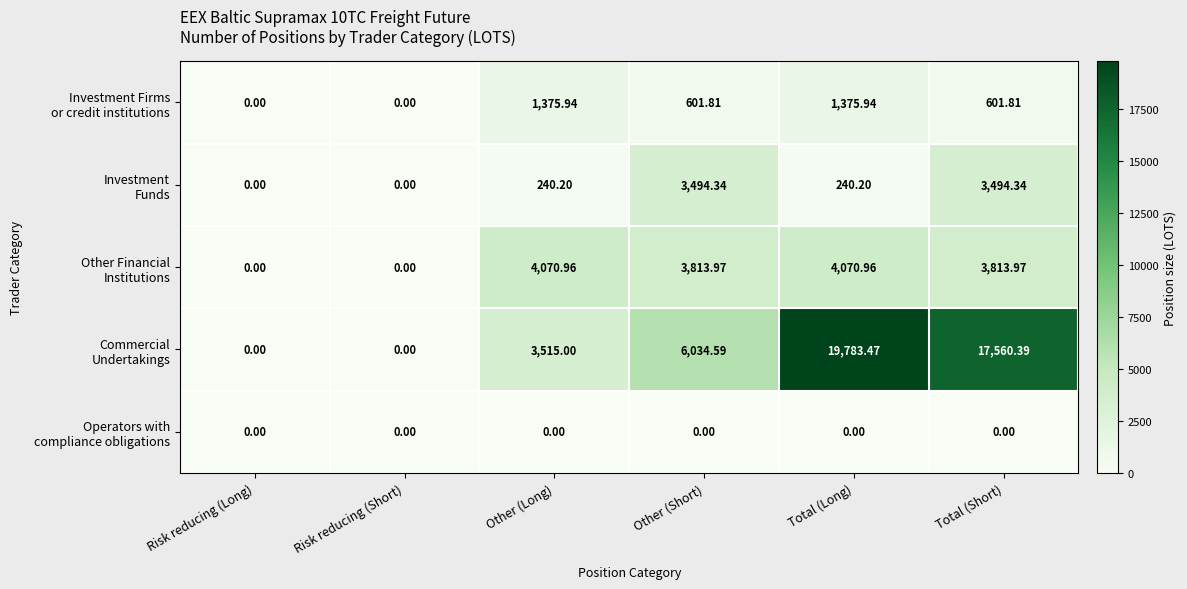

At which category is the sum across all series the highest?

Total (Long)